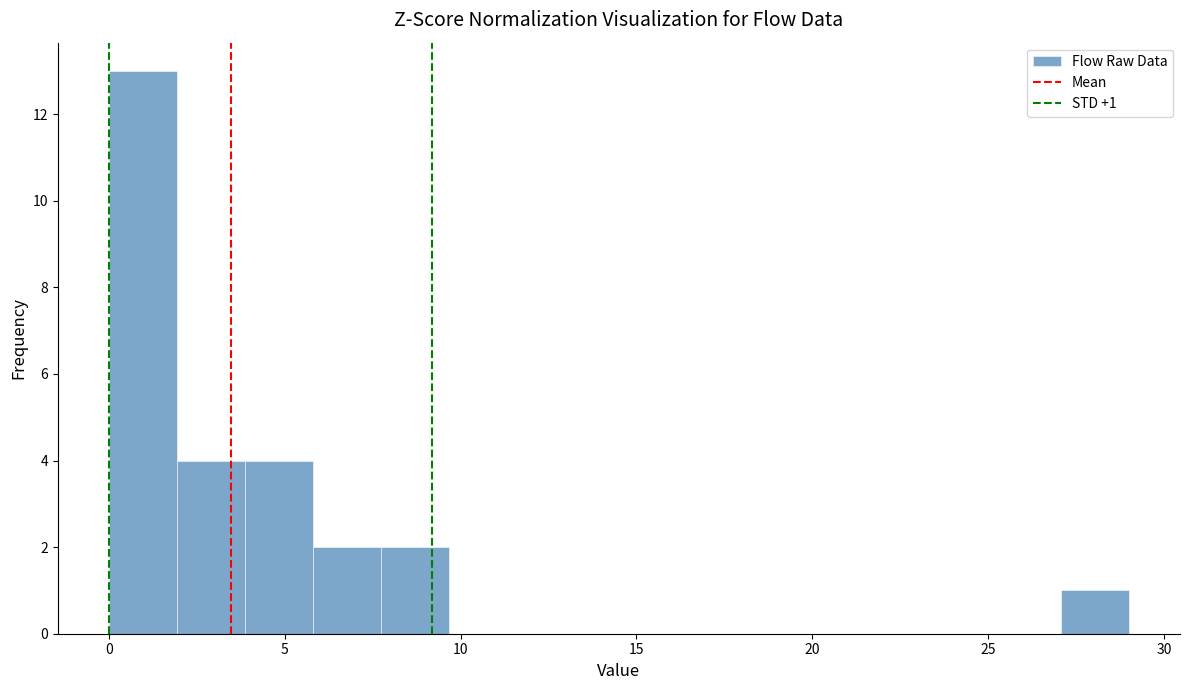

Read against the x-axis, roughly where is the centre of the tallest bar?

1.0